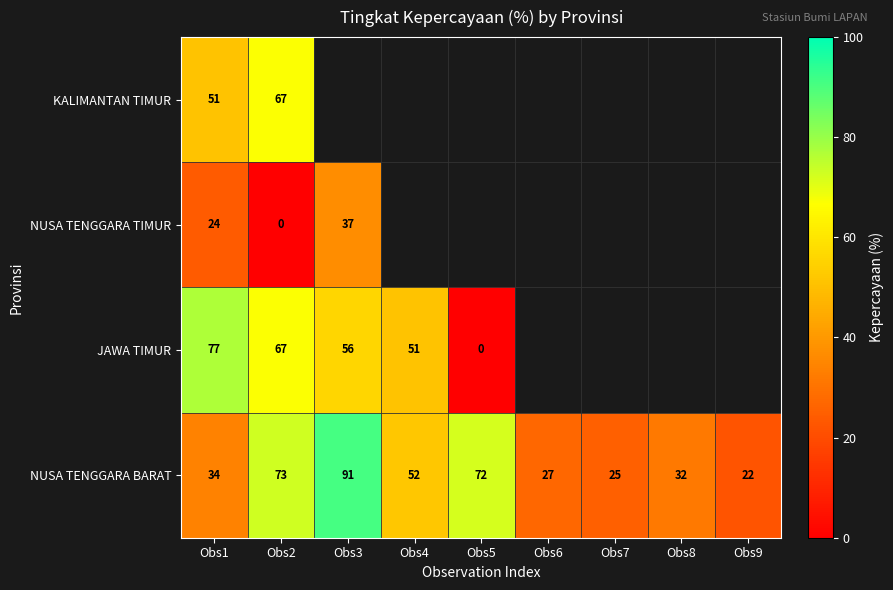

What is the difference between the second highest and minimum values in the NUSA TENGGARA BARAT series?

51